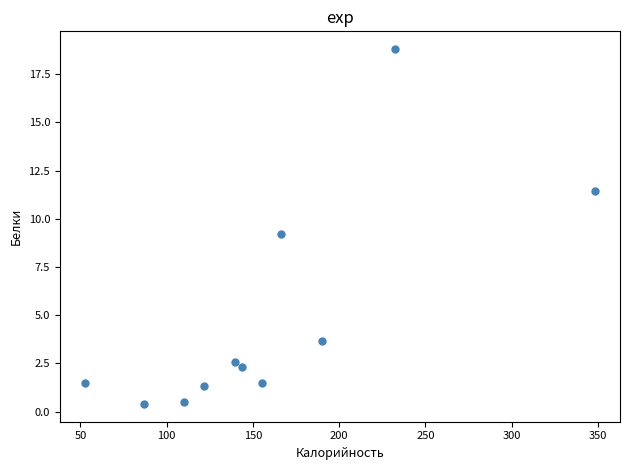

What is the range of X values (max minus min)?

295.1